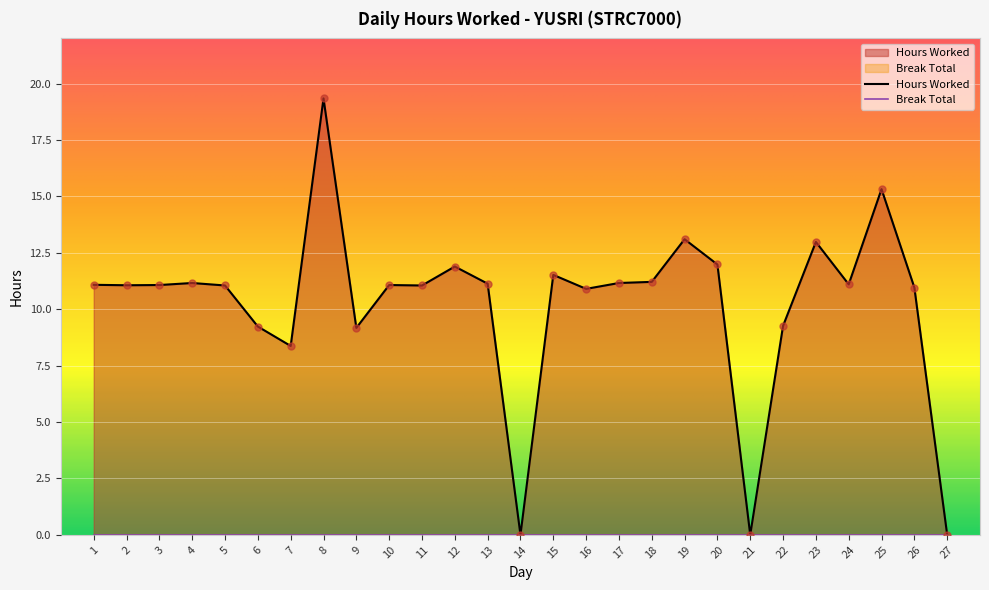

What is the ratio of the value at 17 to the value at 12?

0.9